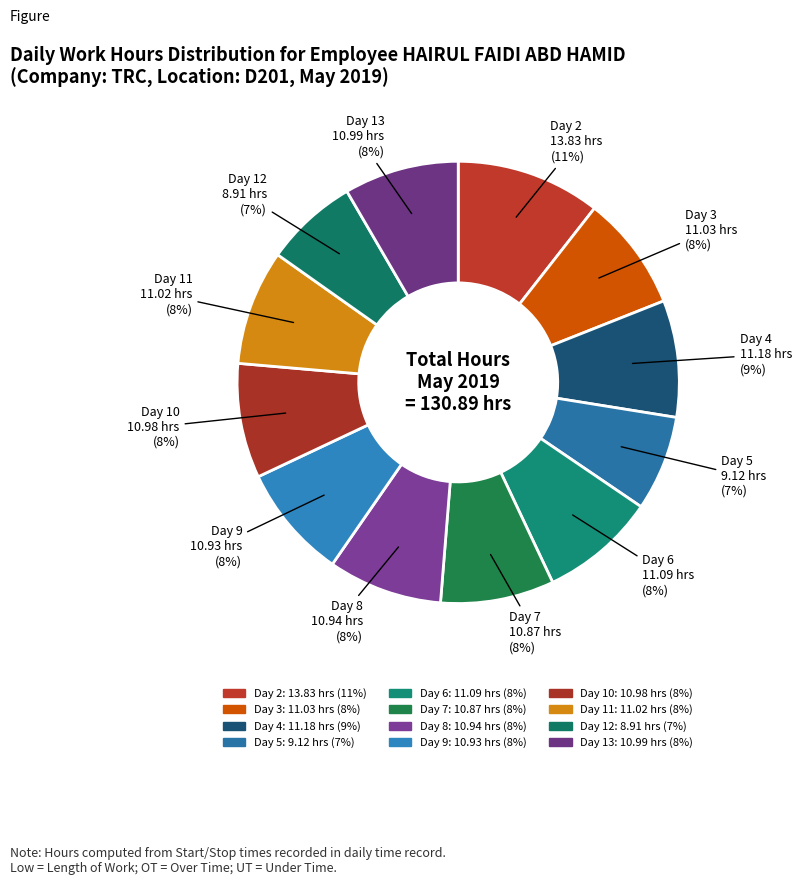

How many segments does this pie chart have?

12